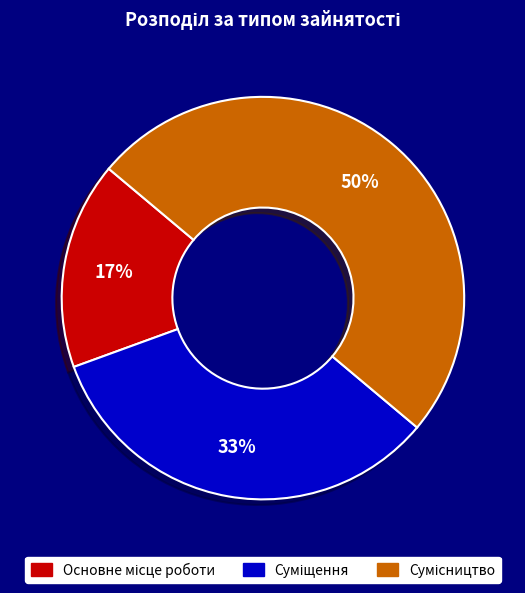

To the nearest percent, what is the difference between the largest and smallest slice percentages?

33%